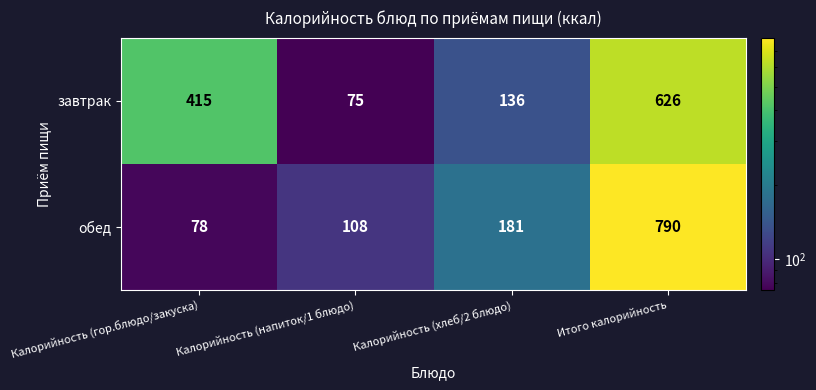

What is the difference between the highest and lowest values at Итого калорийность?

164